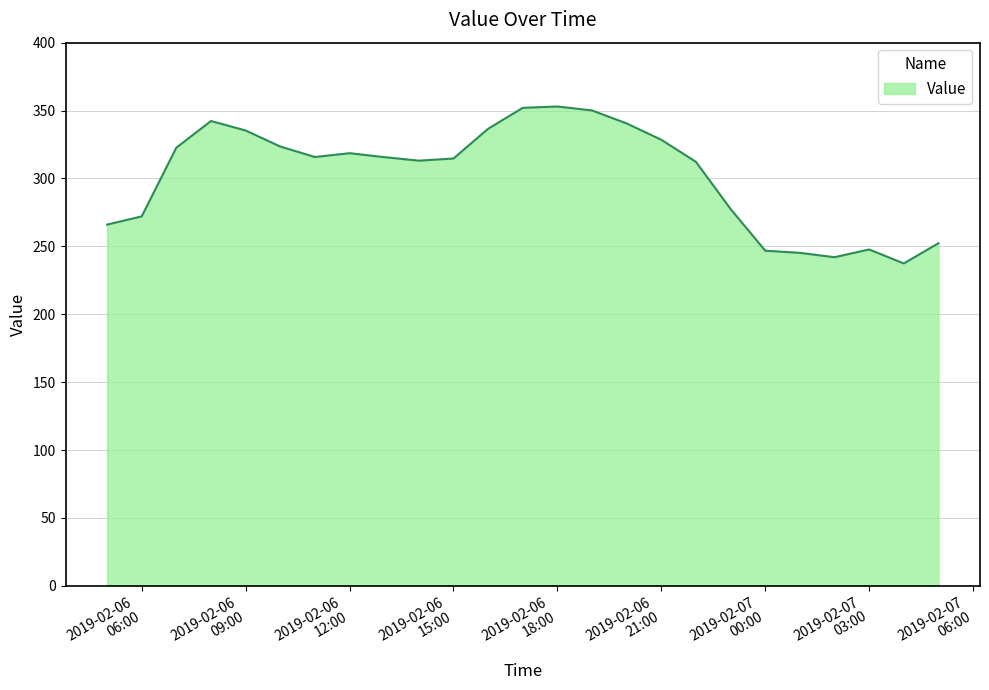

What is the difference between the maximum and minimum values?

115.6